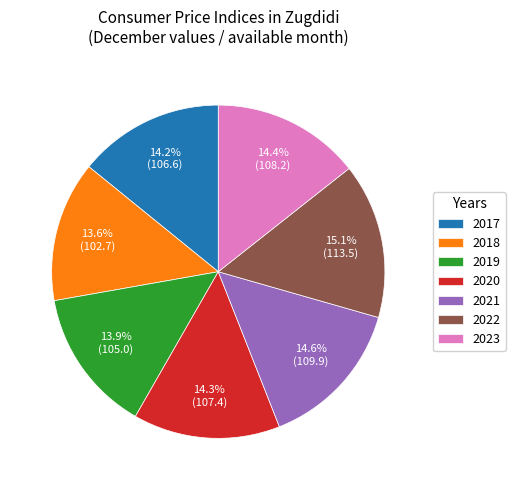

True or false: 2022 accounts for 15% of the total.

True